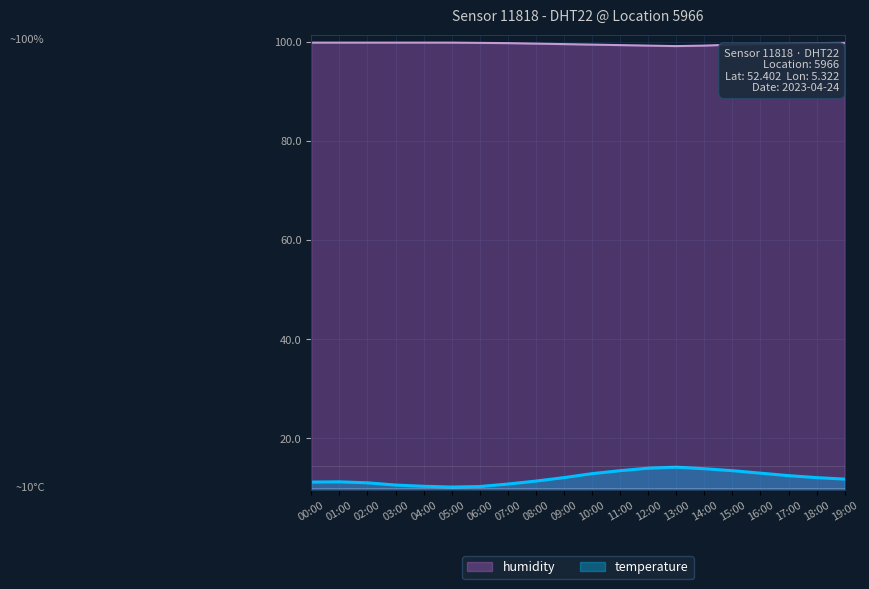

How many humidity values are between 99 and 100?

20